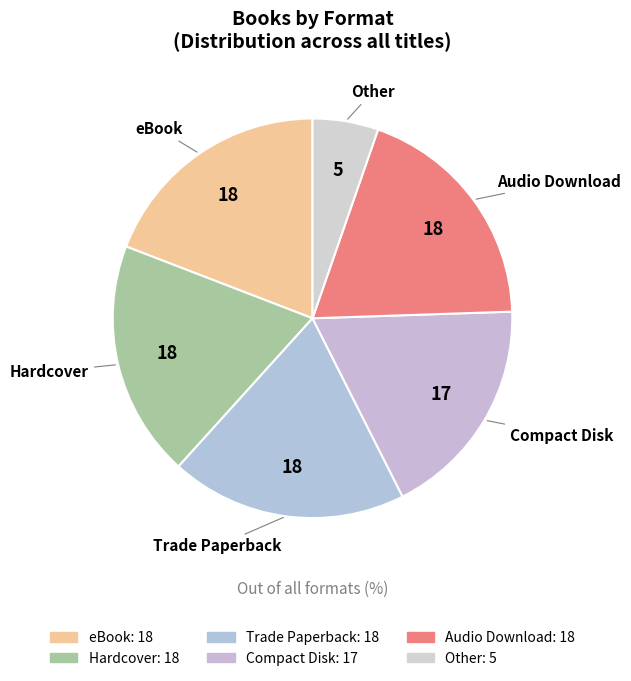

The Hardcover slice represents 8% of the pie. True or false?

False